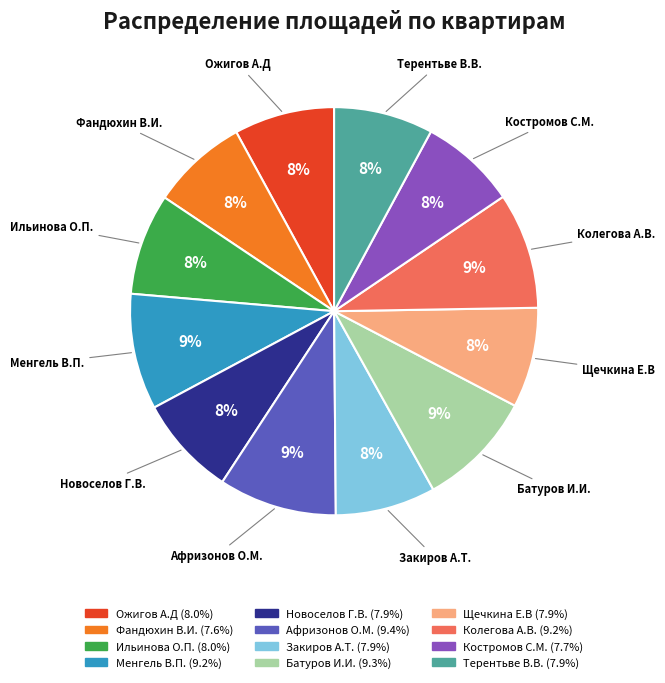

To the nearest percent, what is the average slice percentage?

8%